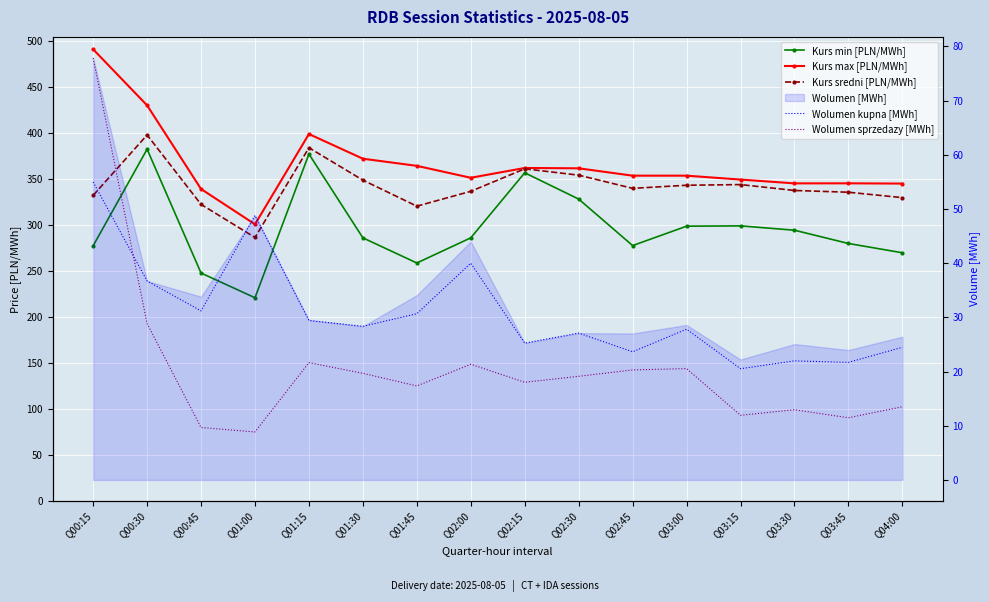

What is the average value of the Wolumen sprzedazy [MWh] series?

20.8